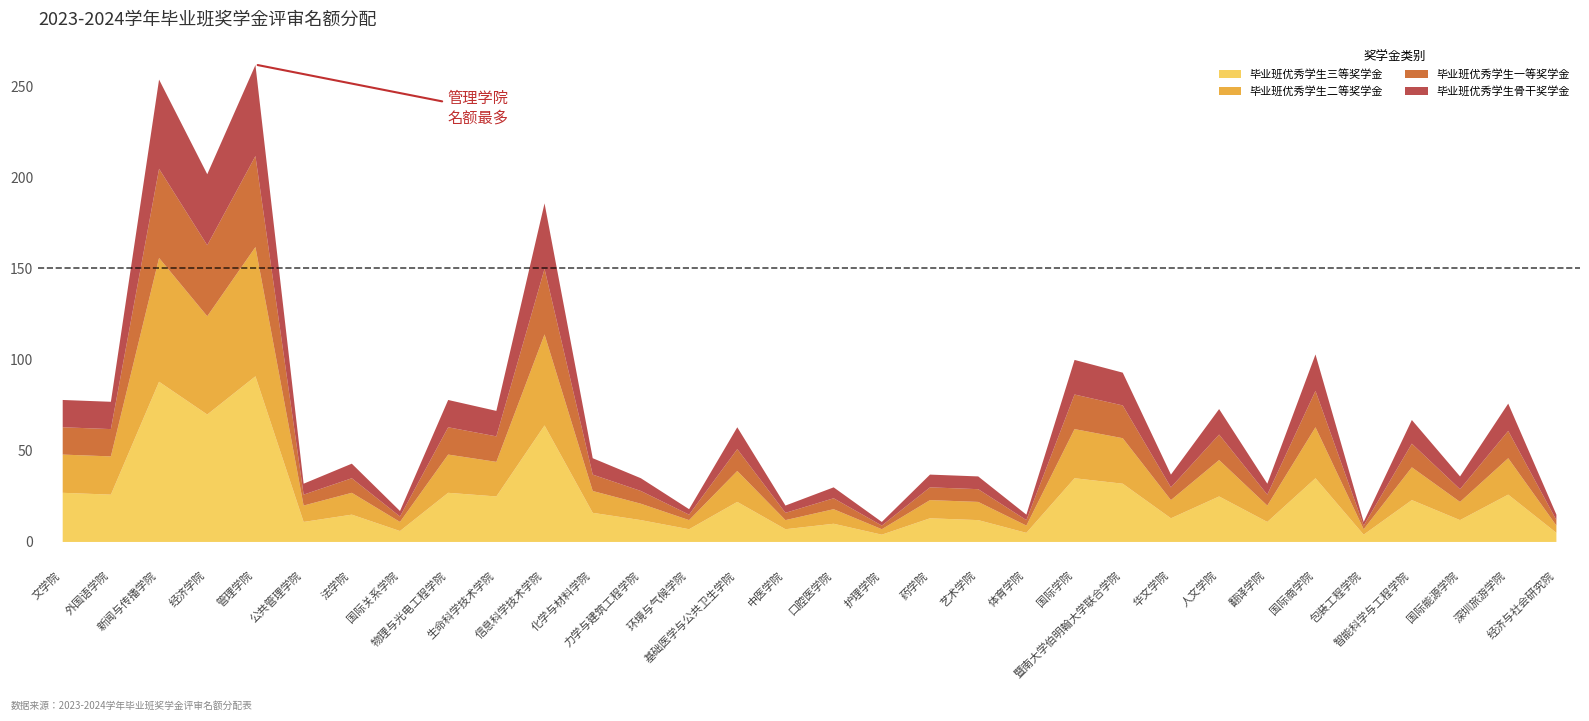

What is the difference between the maximum and minimum values in the 毕业班优秀学生三等奖学金 series?

87